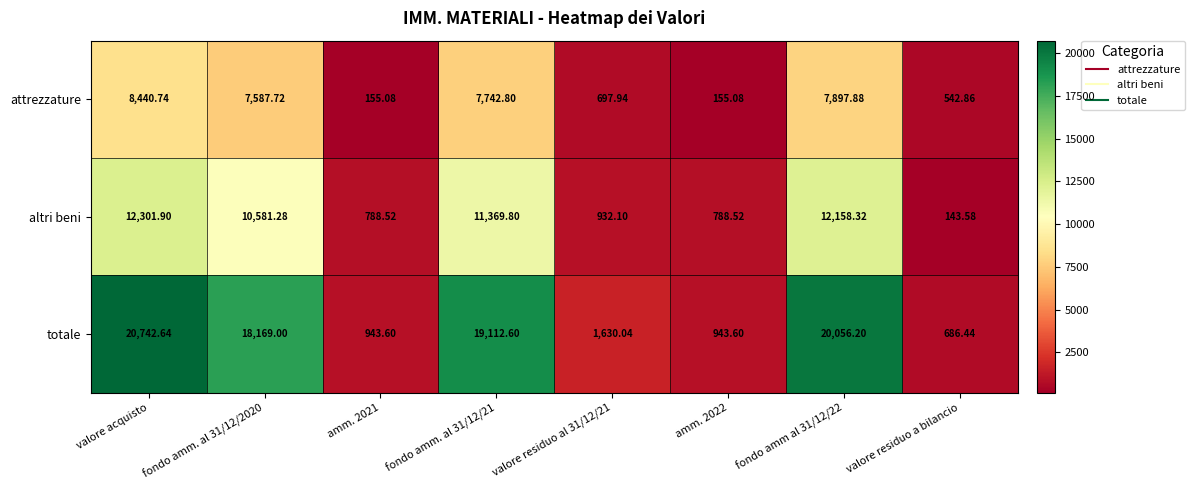

At valore acquisto, list the series in order from largest to smallest.

totale, altri beni, attrezzature